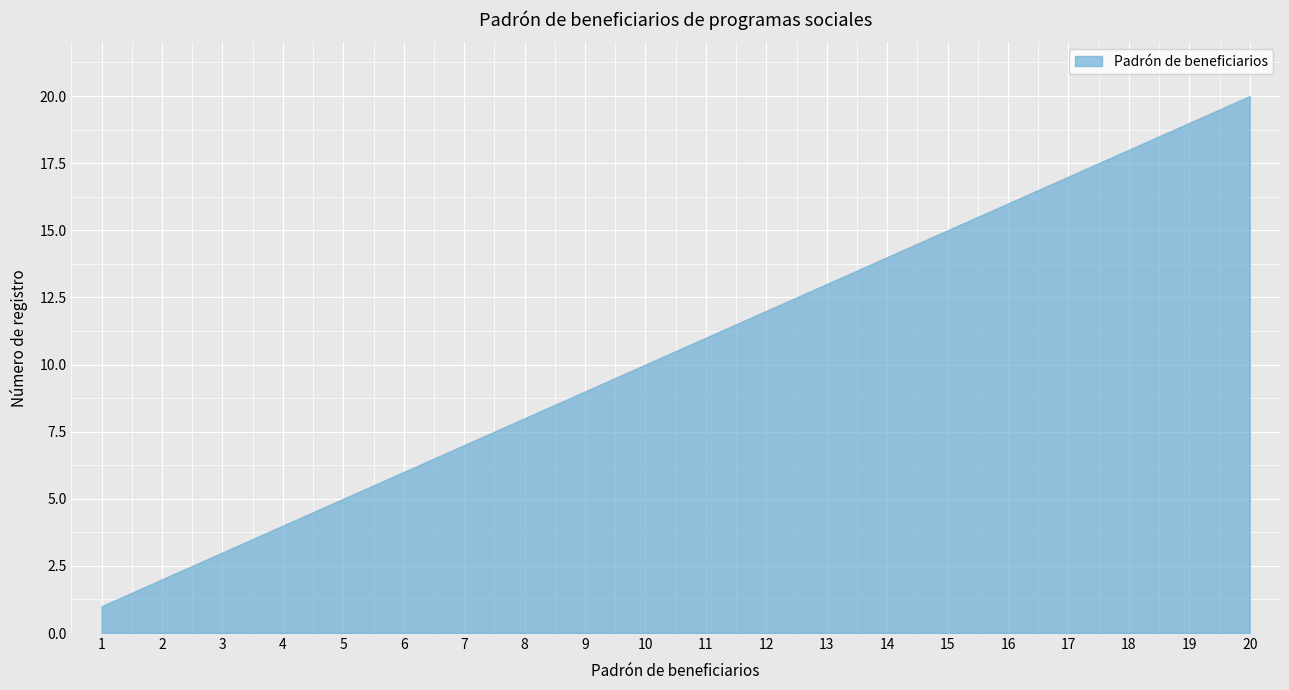

True or false: there are more than 1 points higher than both neighbors.

False